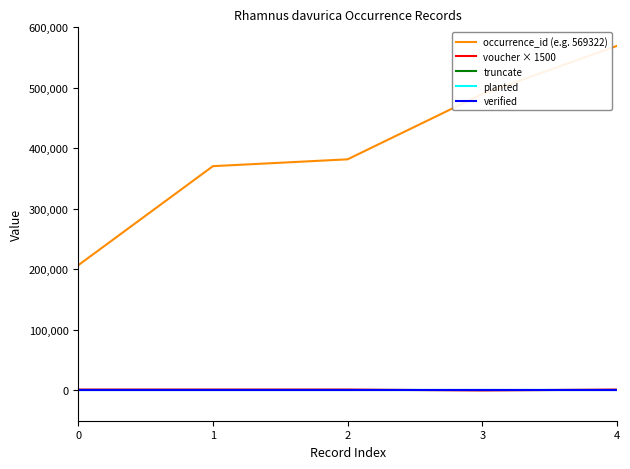

Is this an area chart (filled region under the line)?

No